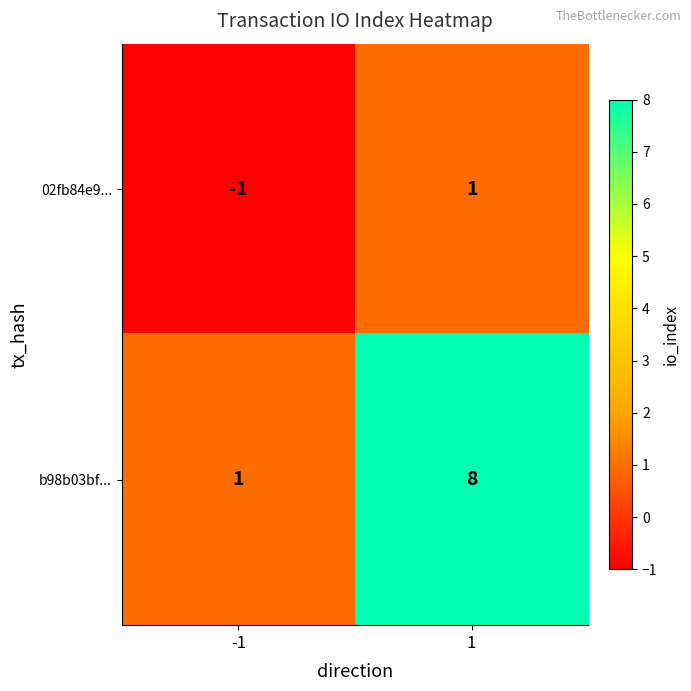

At how many categories does at least one series exceed 3?

1